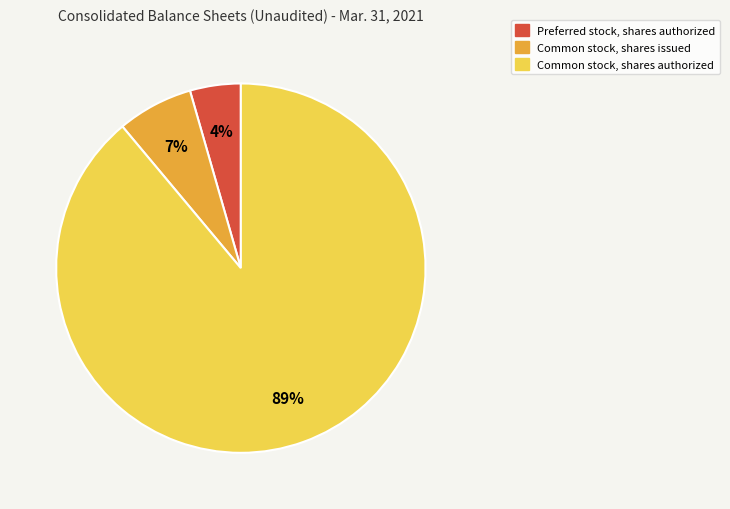

Rank the categories by value from lowest to highest.

Preferred stock, shares authorized, Common stock, shares issued, Common stock, shares authorized